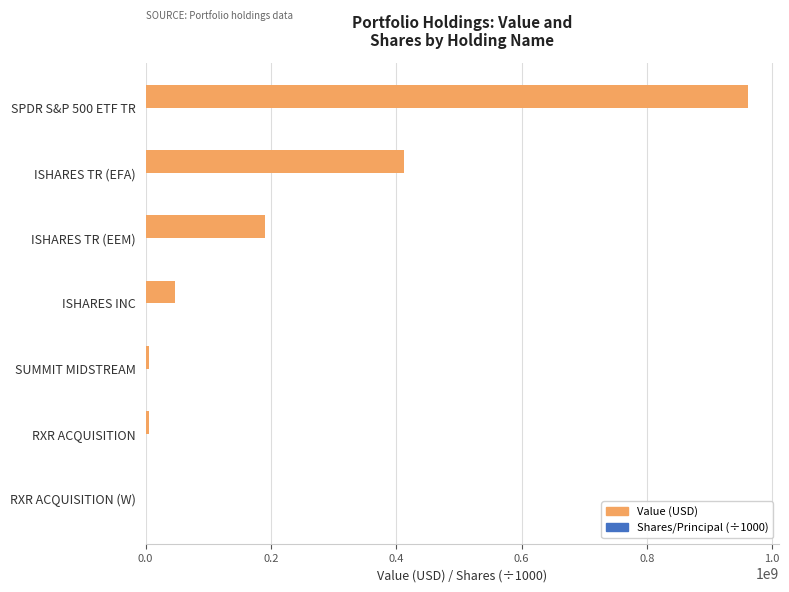

What is the greatest value displayed?

962006000.0